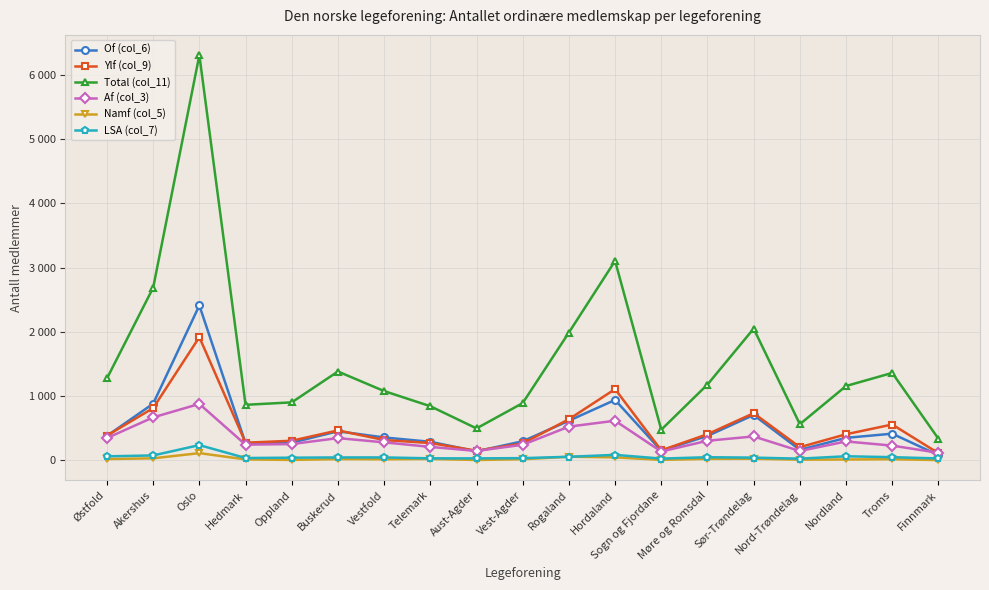

What is the sum of the Namf (col_5) values at Oppland and Buskerud?

19